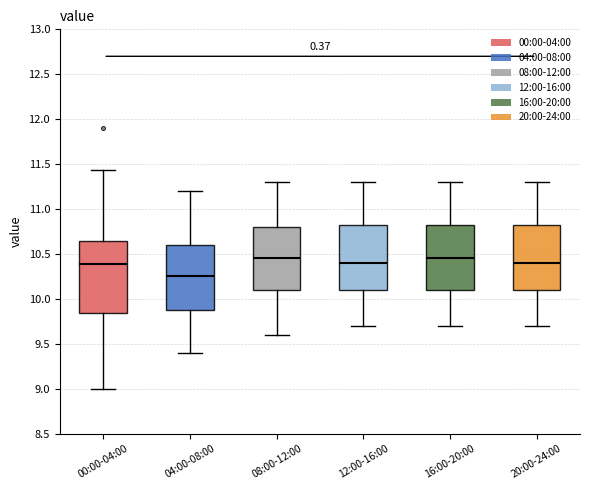

Reading left to right, transcribe this box plot: for each box, give where its median line is, the range the box spans, and where its two whiskers end, as read against the y-axis. The values are not printed on the chart, so give them approximately, as read against the axis.

00:00-04:00: median 10.40, box 9.85 to 10.65, whiskers 9.00 to 11.45
04:00-08:00: median 10.25, box 9.90 to 10.60, whiskers 9.40 to 11.20
08:00-12:00: median 10.45, box 10.10 to 10.80, whiskers 9.60 to 11.30
12:00-16:00: median 10.40, box 10.10 to 10.85, whiskers 9.70 to 11.30
16:00-20:00: median 10.45, box 10.10 to 10.85, whiskers 9.70 to 11.30
20:00-24:00: median 10.40, box 10.10 to 10.85, whiskers 9.70 to 11.30